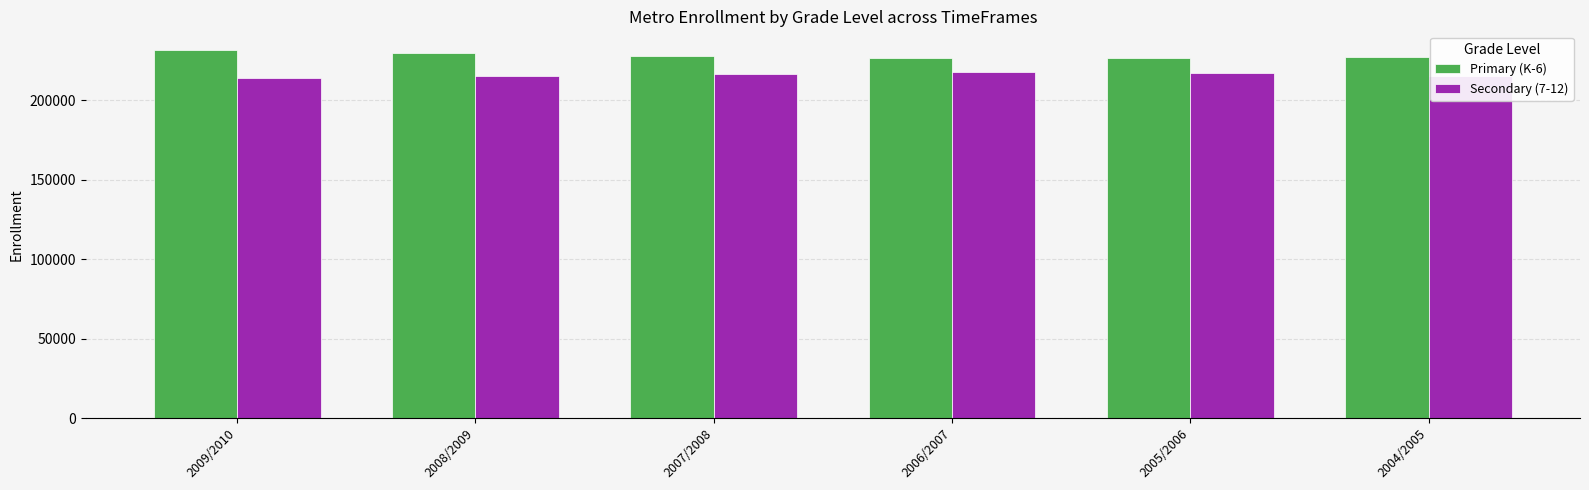

What is the spread (max minus min) of values at 2008/2009?

14291